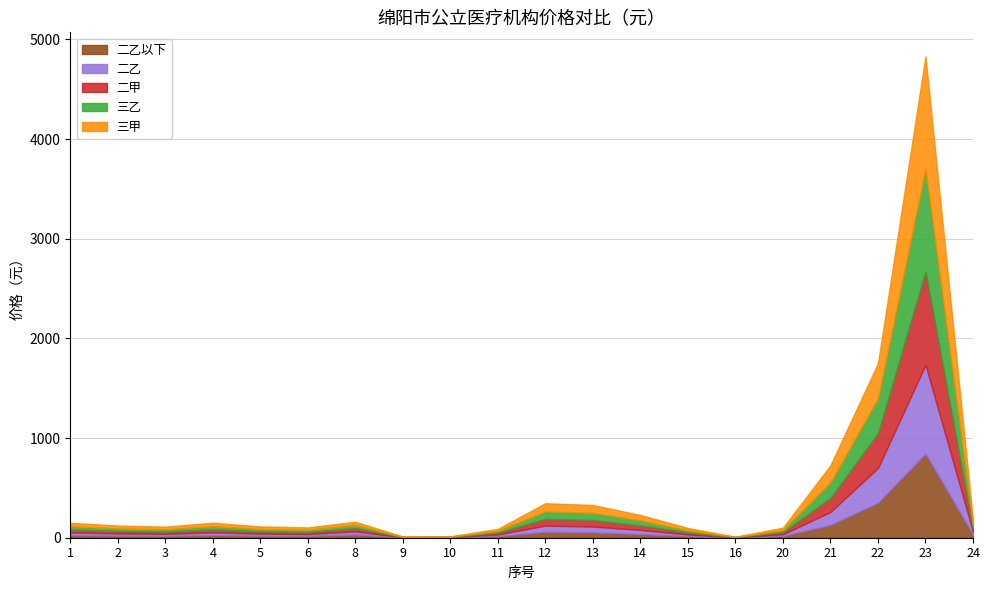

True or false: 二乙 and 二乙以下 cross at least once.

False